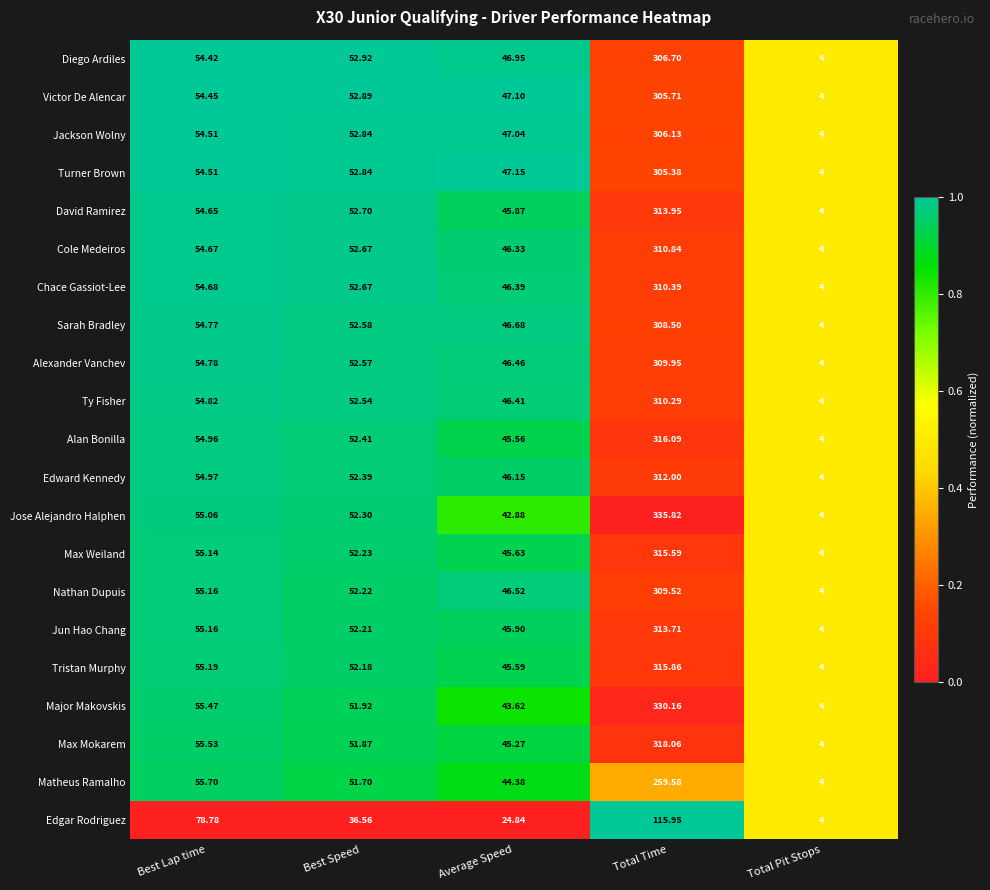

At Total Time, list the series in order from smallest to largest.

Edgar Rodriguez, Matheus Ramalho, Turner Brown, Victor De Alencar, Jackson Wolny, Diego Ardiles, Sarah Bradley, Nathan Dupuis, Alexander Vanchev, Ty Fisher, Chace Gassiot-Lee, Cole Medeiros, Edward Kennedy, Jun Hao Chang, David Ramirez, Max Weiland, Tristan Murphy, Alan Bonilla, Max Mokarem, Major Makovskis, Jose Alejandro Halphen